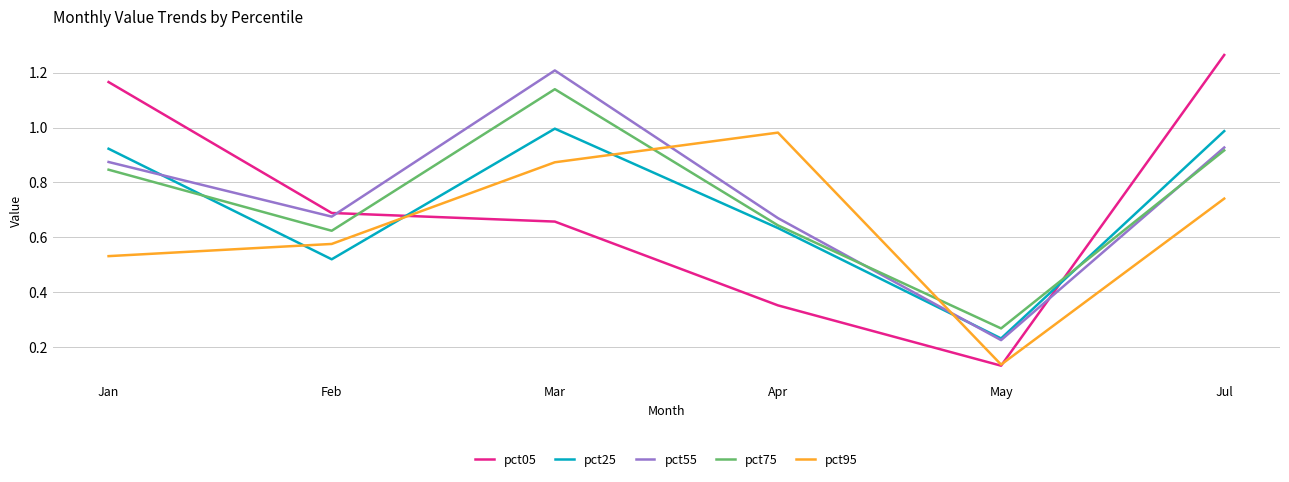

Rank the categories by pct75 value from highest to lowest.

Mar, Jul, Jan, Apr, Feb, May